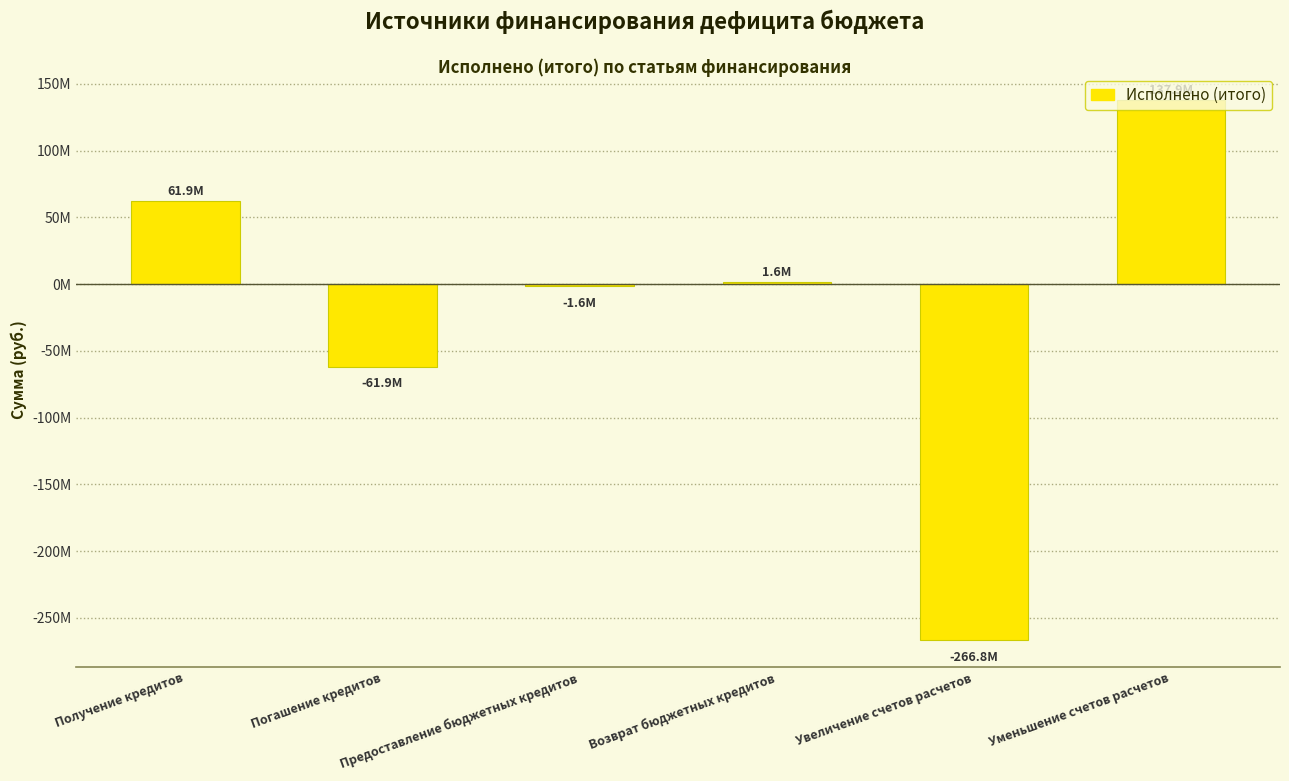

Reading left to right, transcribe all the data shown in this chart.

Получение кредитов=61900000.0	Погашение кредитов=-61900000.0	Предоставление бюджетных кредитов=-1582000.0	Возврат бюджетных кредитов=1582000.0	Увеличение счетов расчетов=-266811980.4	Уменьшение счетов расчетов=137868579.3